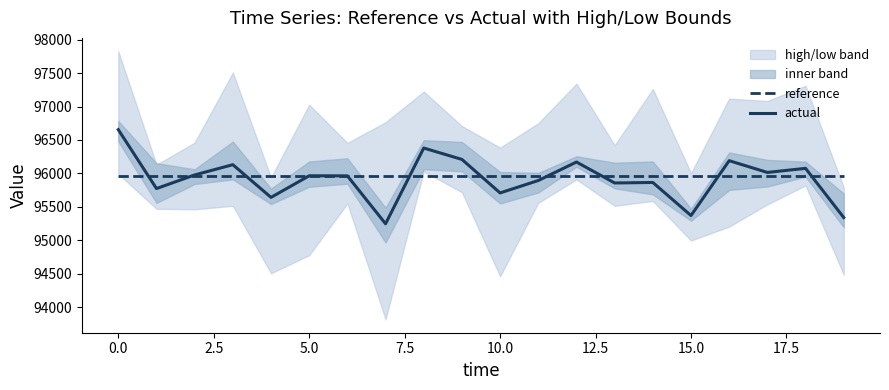

How many lines are shown in the chart?

2